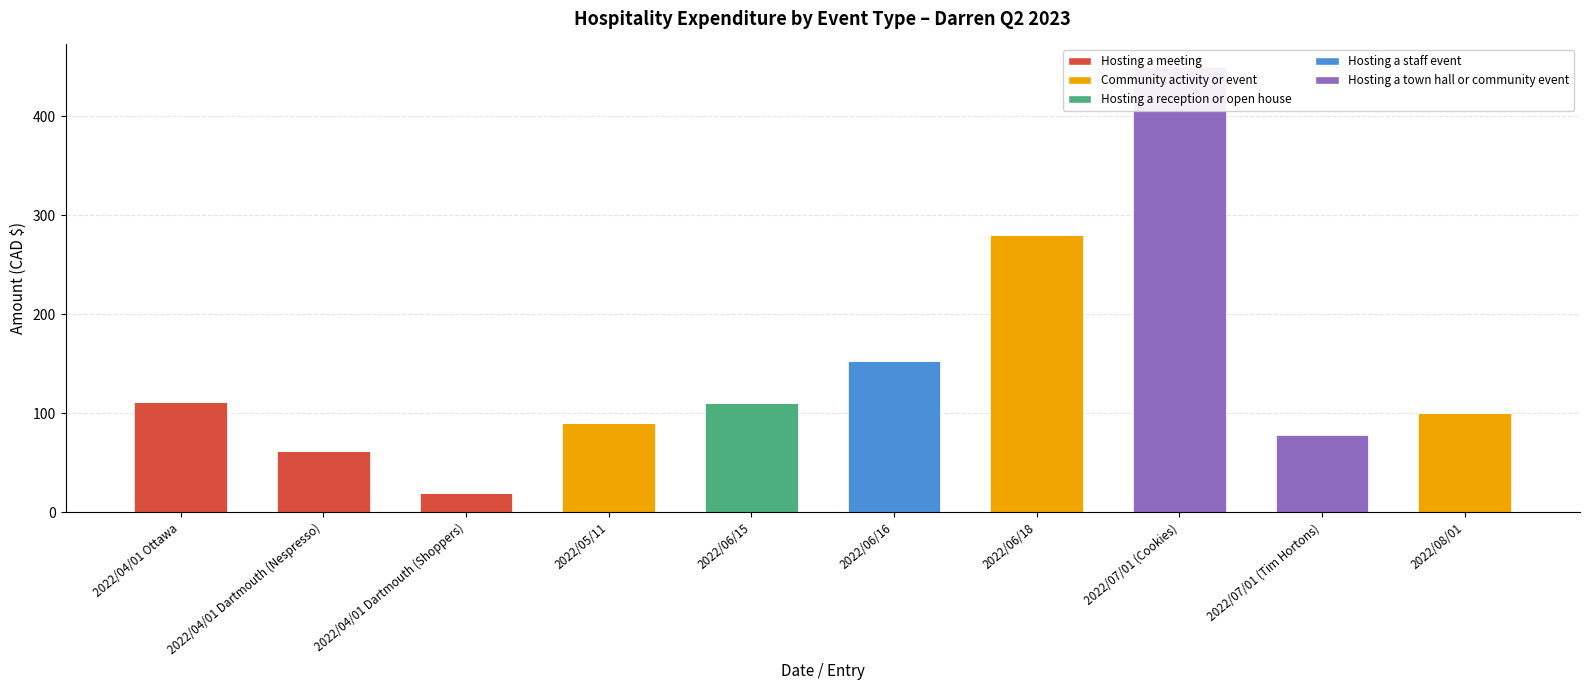

What is the label of the 4th bar from the left?

2022/05/11